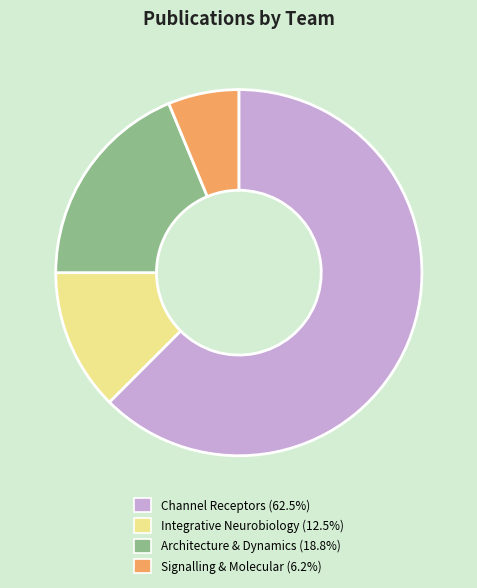

Is there any slice that represents more than half of the pie?

Yes